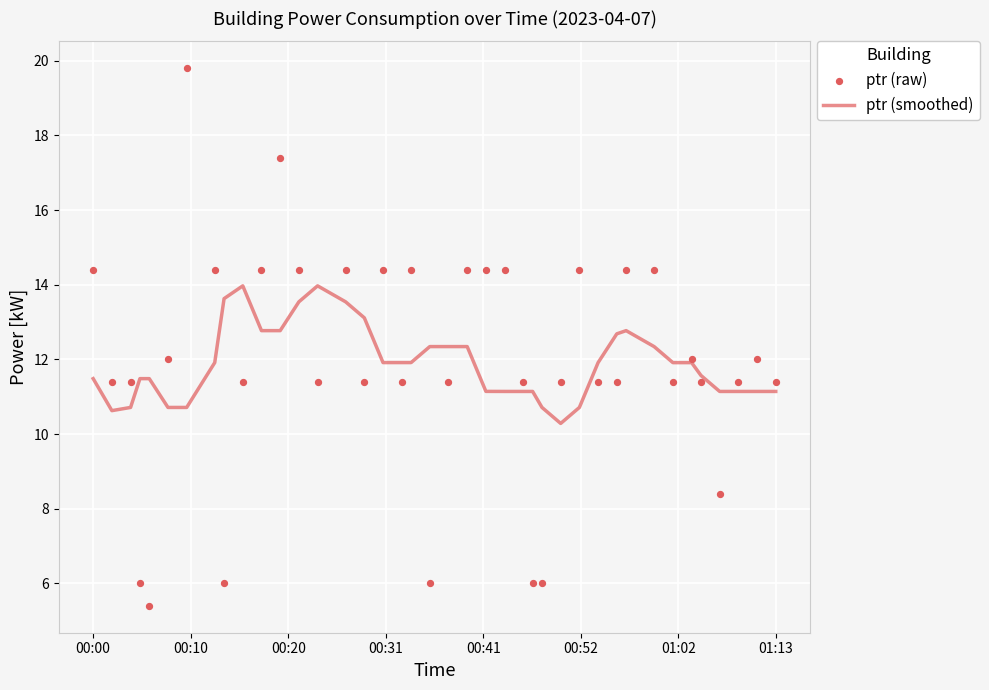

Which series has the widest spread of Y values?

ptr (raw)